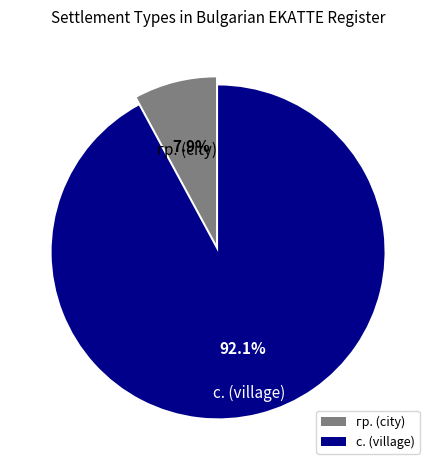

Does гр. (city) account for over 50% of the chart?

No